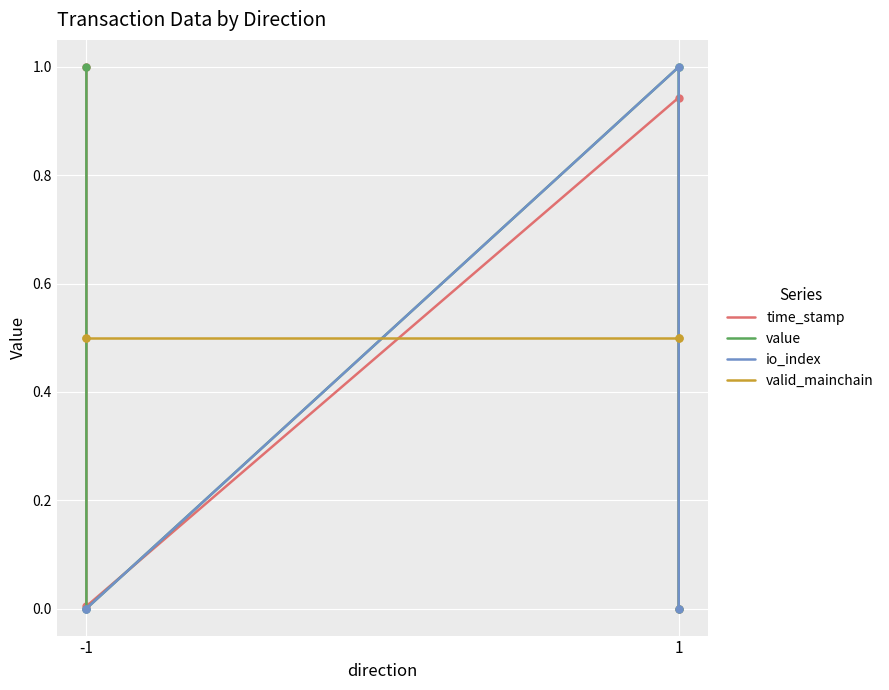

What is the maximum value for value?

1.0